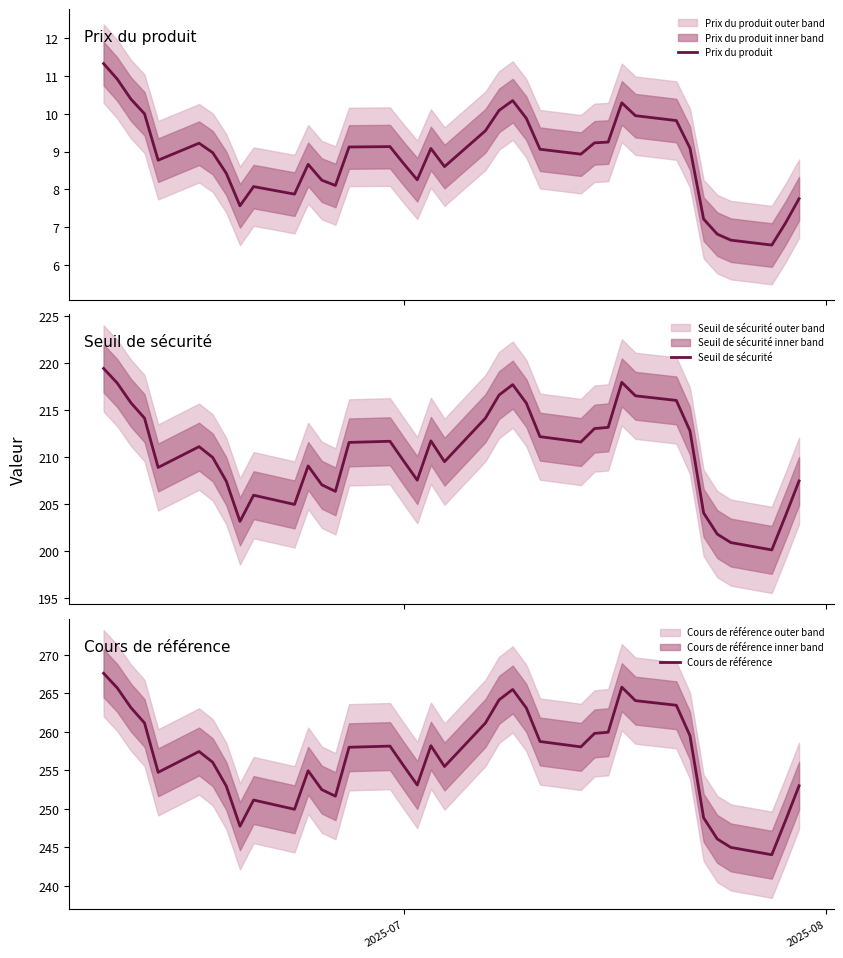

What is the minimum value for Prix du produit?

6.5